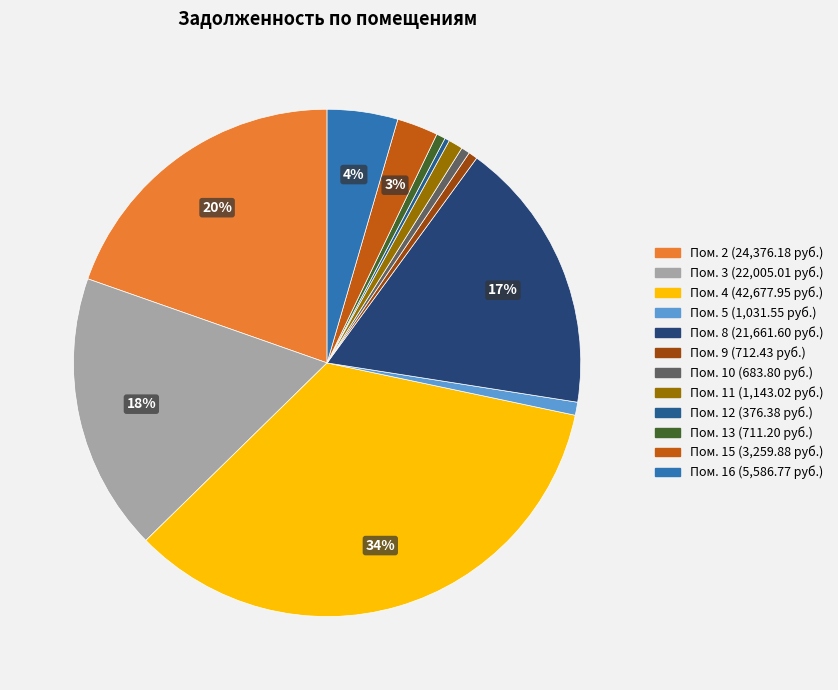

To the nearest percent, what is the difference between the largest and smallest slice percentages?

34%